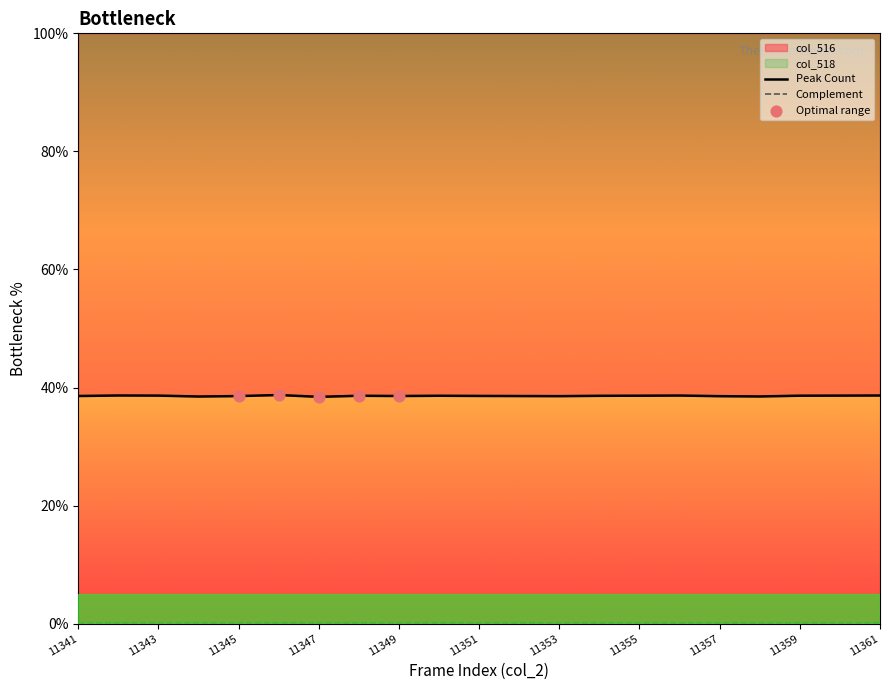

What is the total value across all series at 11350?

38.7